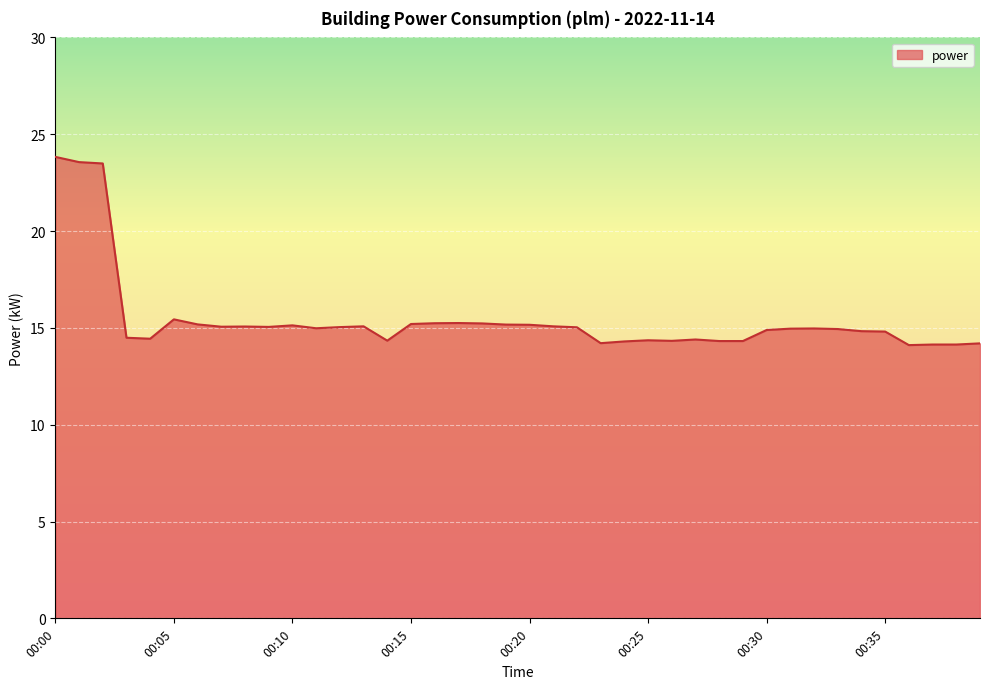

Does the chart have visible grid lines?

Yes